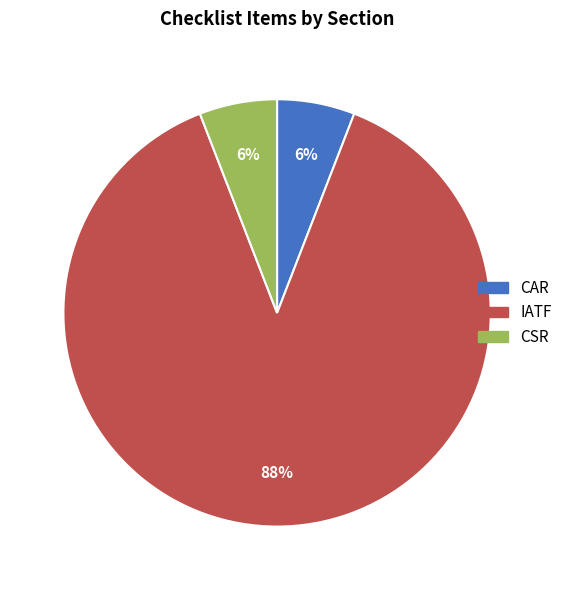

Is it true that CAR is 6% of the pie?

True